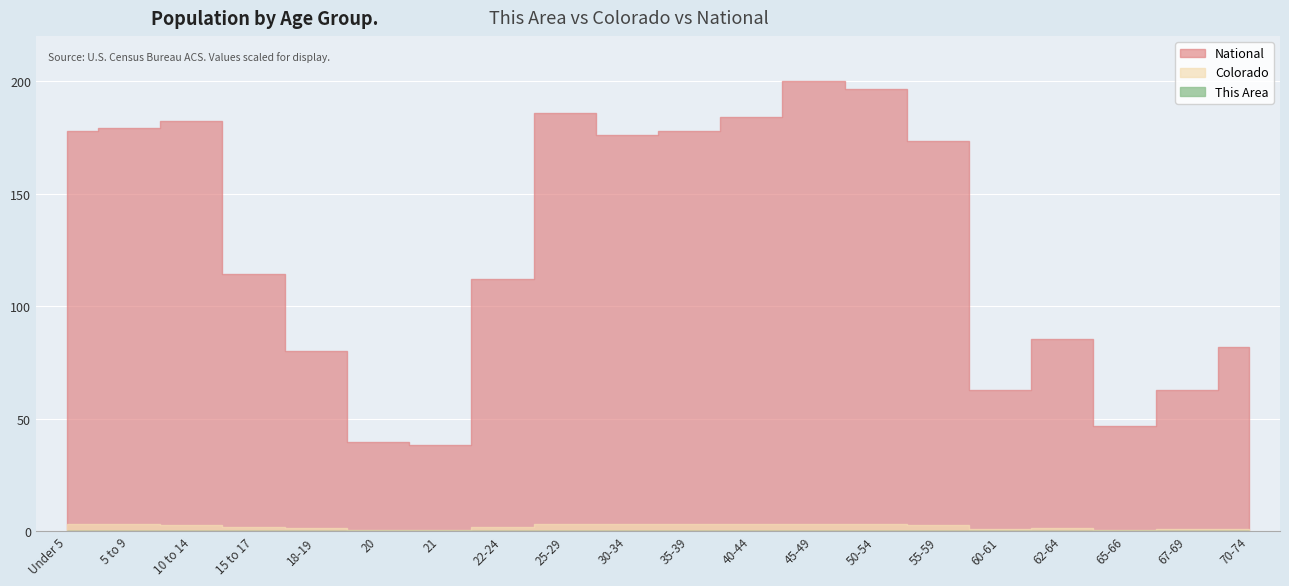

What is the sum of the This Area values at 65-66 and 30-34?

101